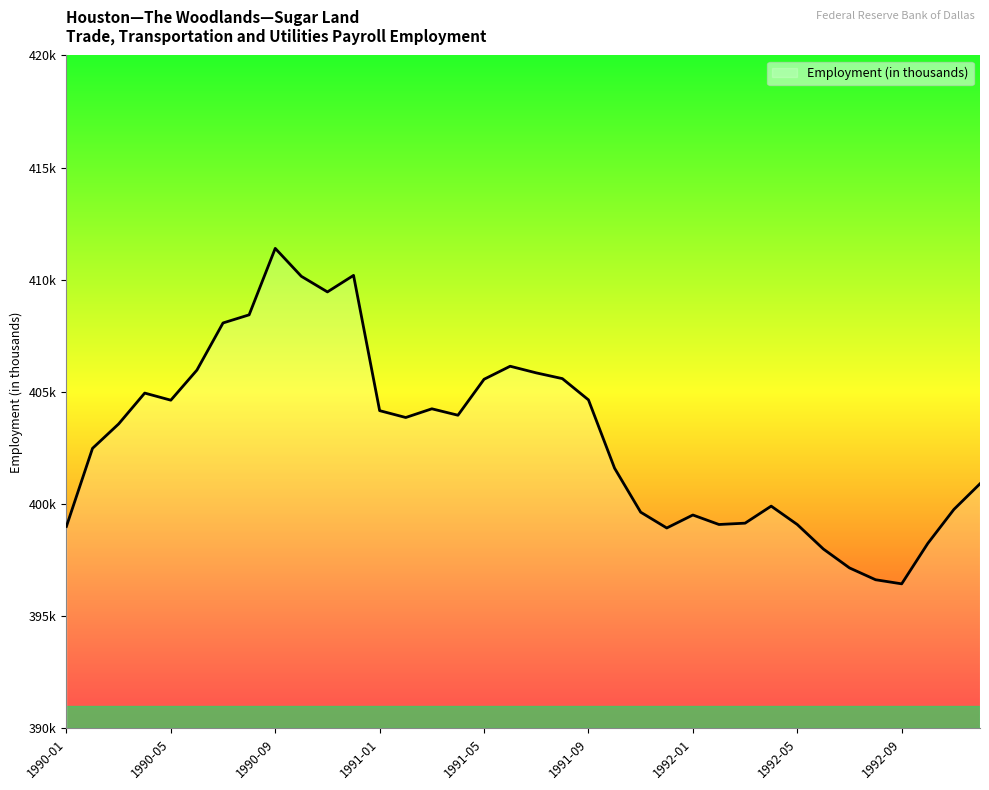

Does the chart have visible grid lines?

No